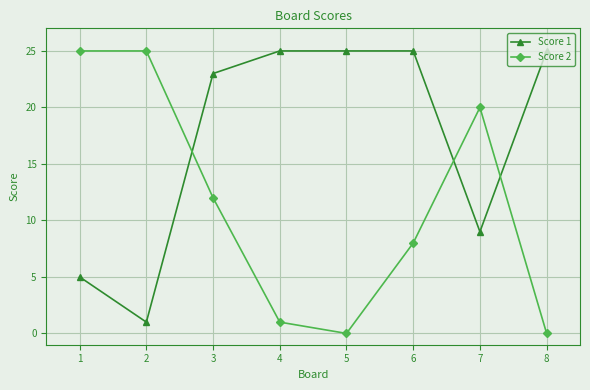

What is the sum of the Score 1 values at 1 and 7?

14